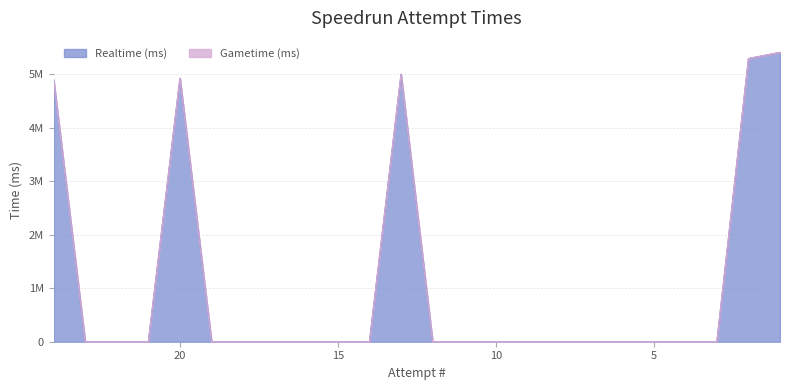

Reading right to left, what are all the values shown in this chart?

1=5408323	2=5292708	3=0	4=0	5=0	6=0	7=0	8=0	9=0	10=0	11=0	12=0	13=4998762	14=0	15=0	16=0	17=0	18=0	19=0	20=4925337	21=0	22=0	23=0	24=4901007